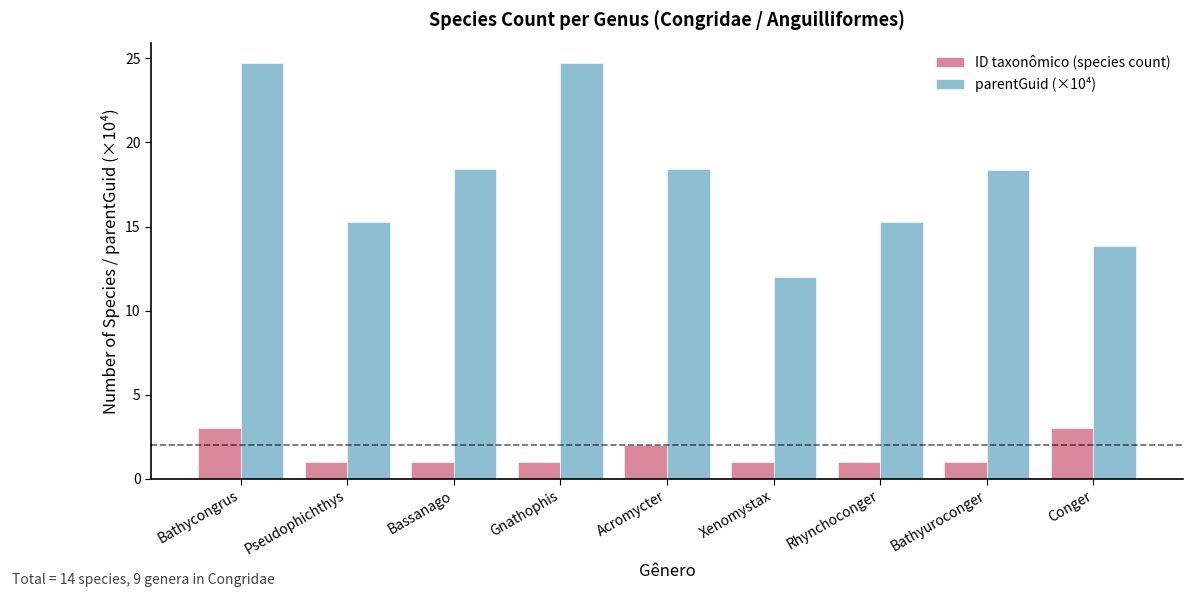

What is the sum of the ID taxonômico (species count) values at Bathyuroconger and Conger?

4.0